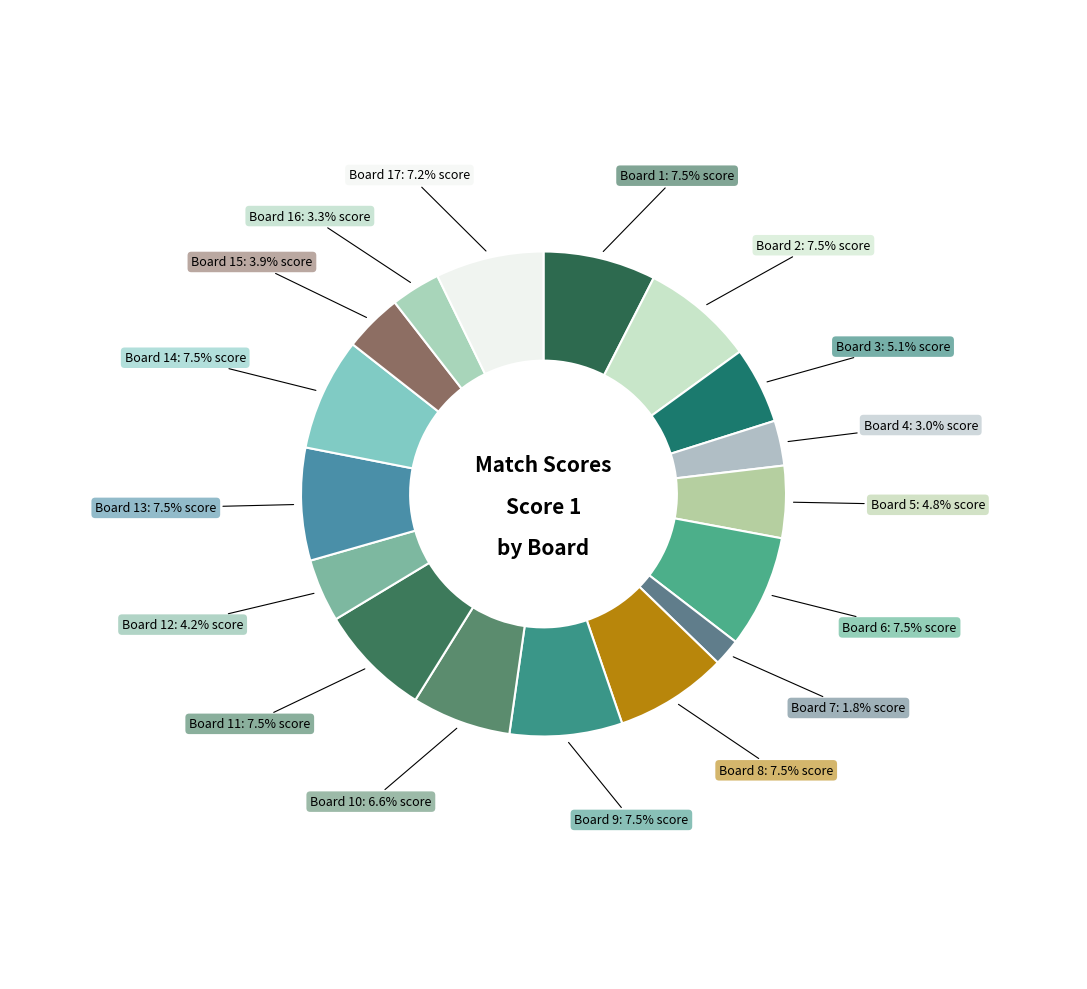

Rank the categories by value from lowest to highest.

Board 7, Board 4, Board 16, Board 15, Board 12, Board 5, Board 3, Board 10, Board 17, Board 1, Board 2, Board 6, Board 8, Board 9, Board 11, Board 13, Board 14